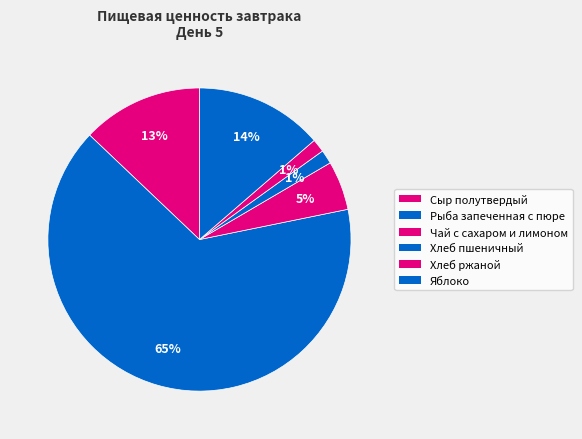

Count the number of slices in the pie.

6